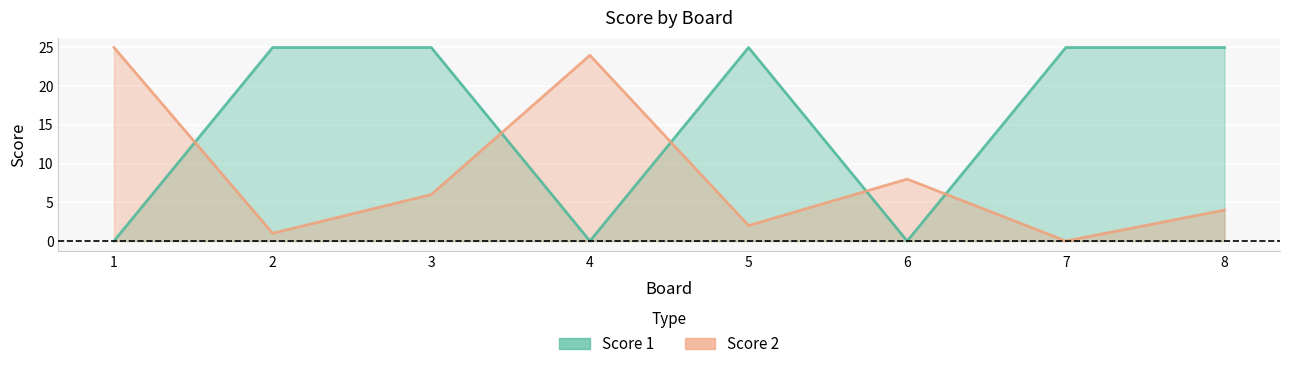

What is the difference between the highest and lowest values at 7?

25